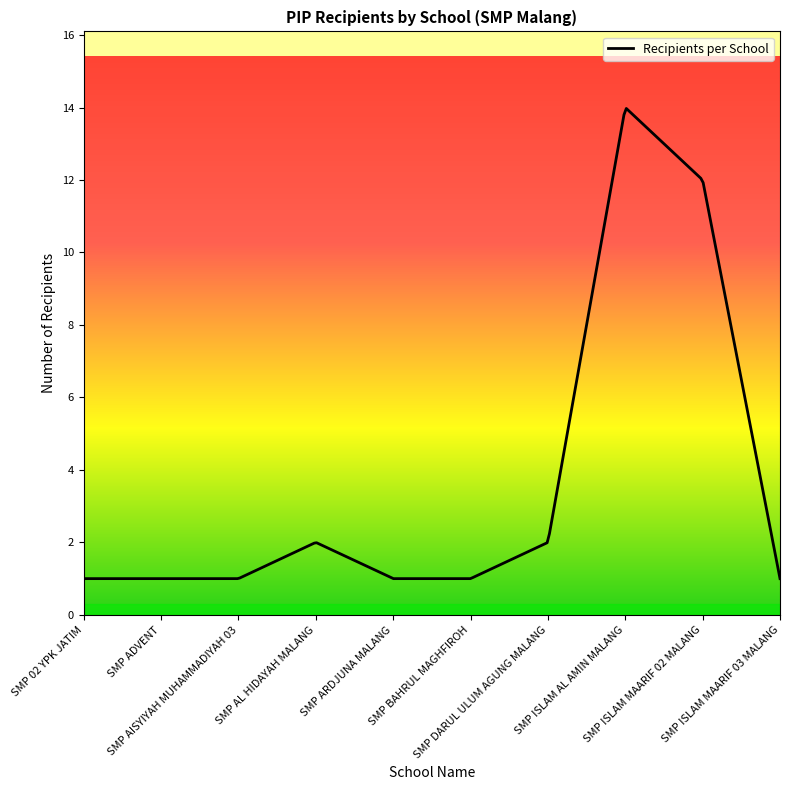

What is the maximum value shown in the chart?

14.0